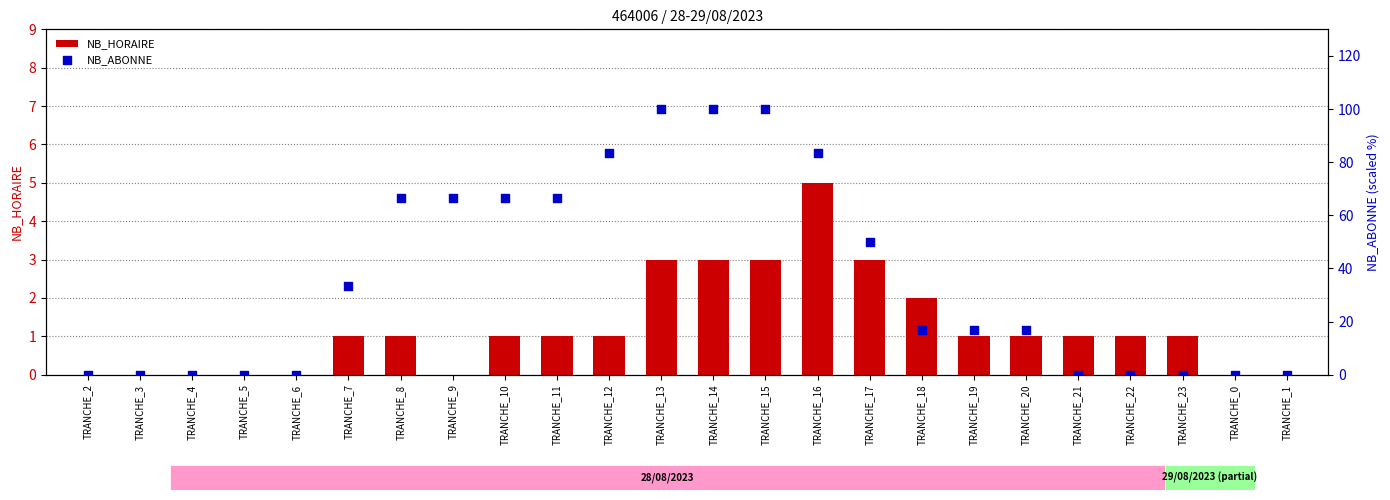

Which series has the largest total across all categories?

NB_ABONNE